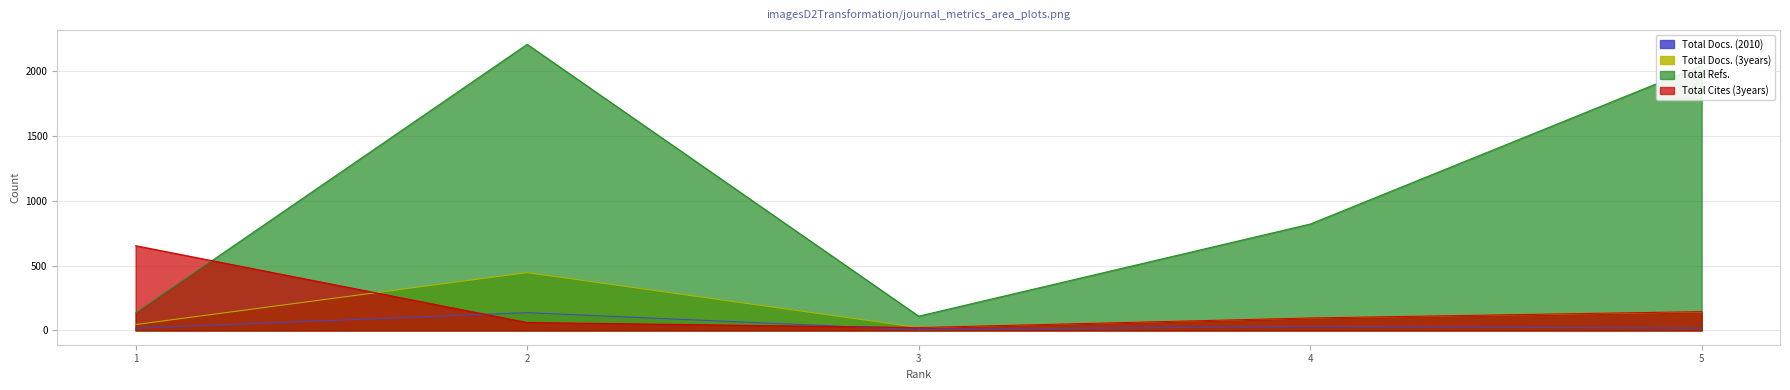

What is the value of the Total Docs. (3years) point at the 3rd from the left?

22